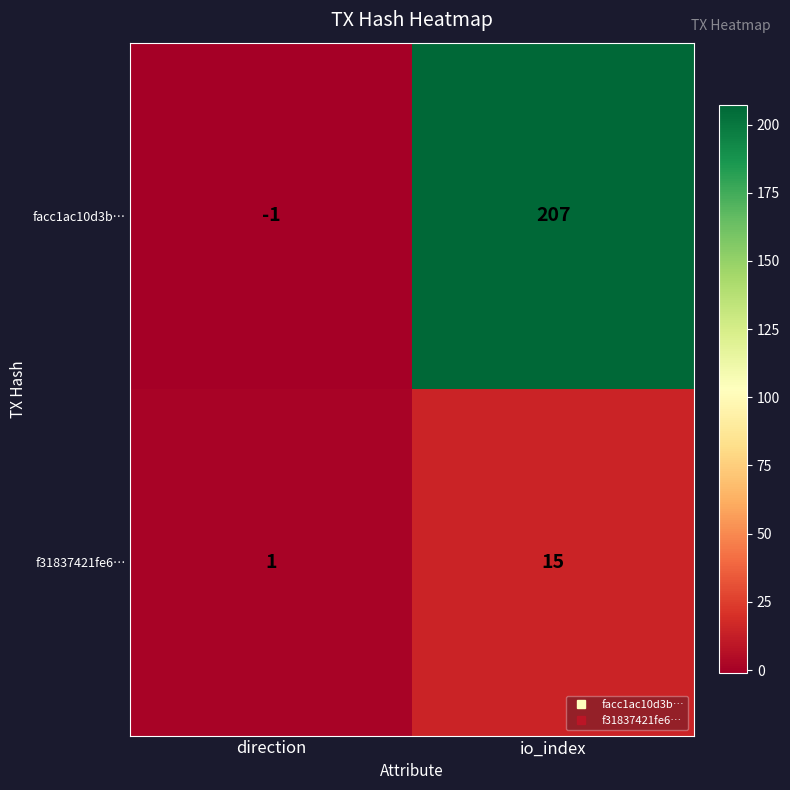

Where is facc1ac10d3b… nearest to the value 103?

direction